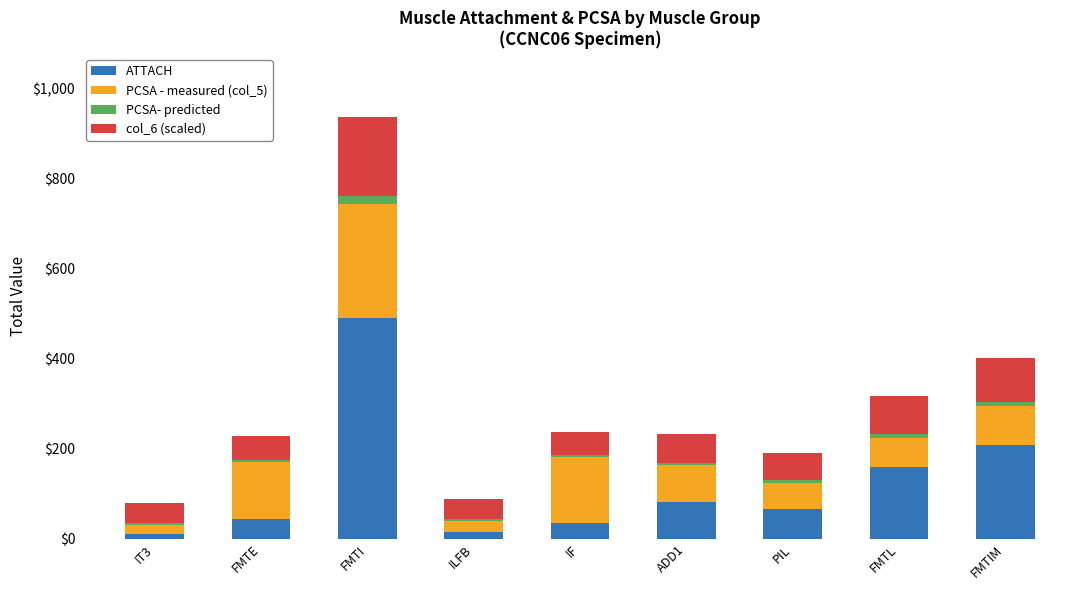

What is the sum of all ATTACH values?

1114.2